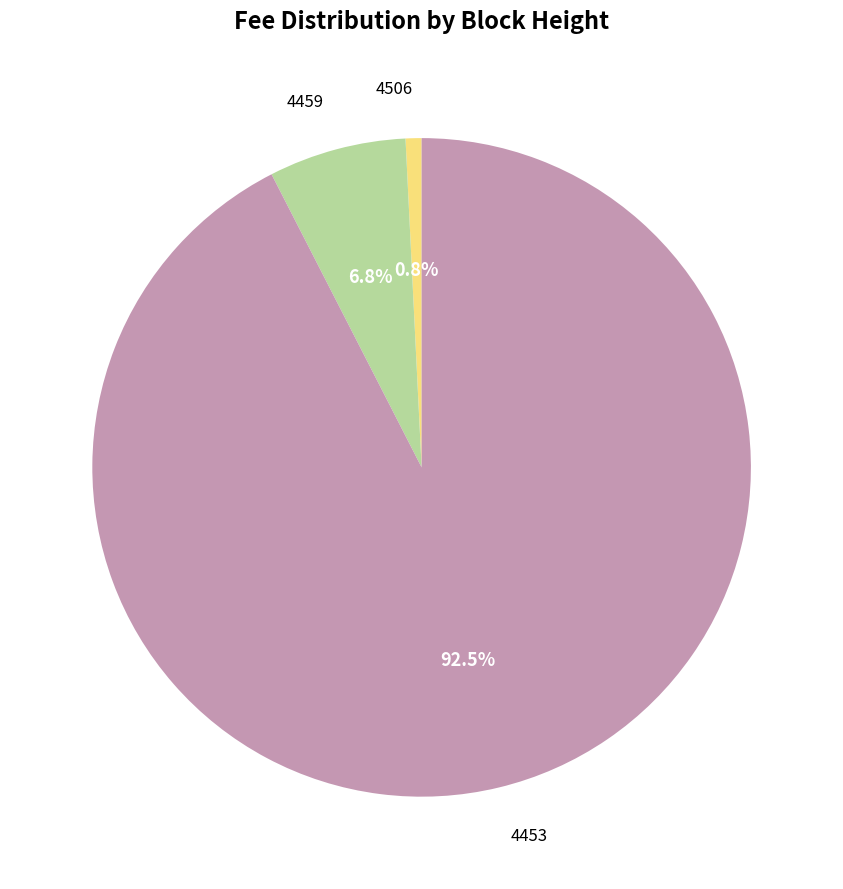

How many slices are in this pie chart?

3